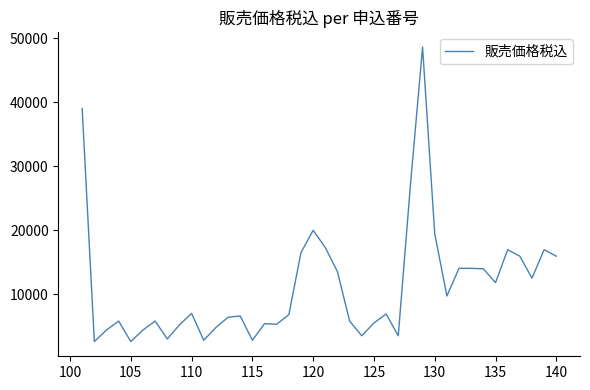

What is the smallest value displayed?

2600